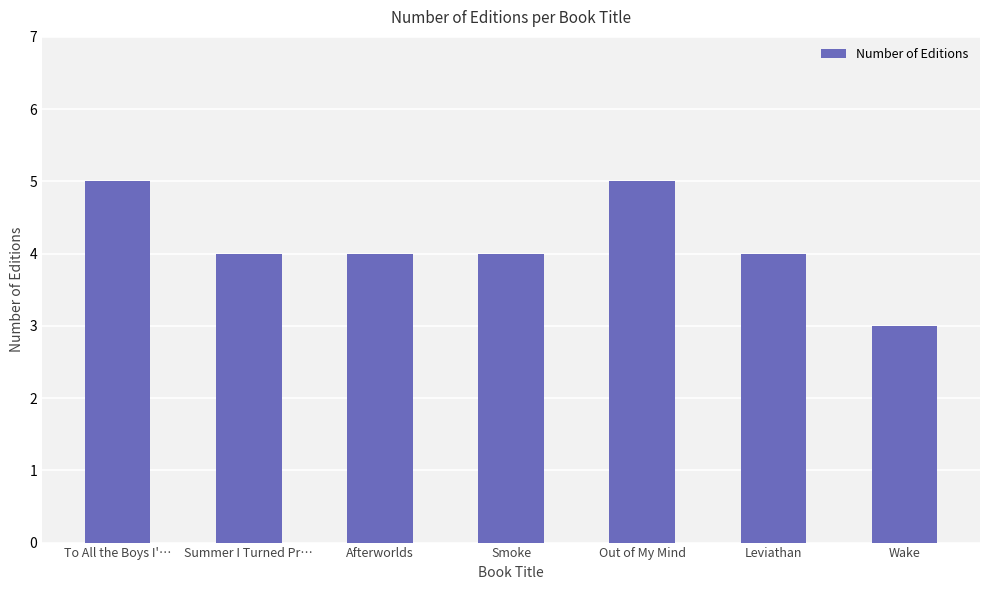

Reading right to left, list all the values displayed in this chart.

Wake=3	Leviathan=4	Out of My Mind=5	Smoke=4	Afterworlds=4	Summer I Turned Pr…=4	To All the Boys I'…=5